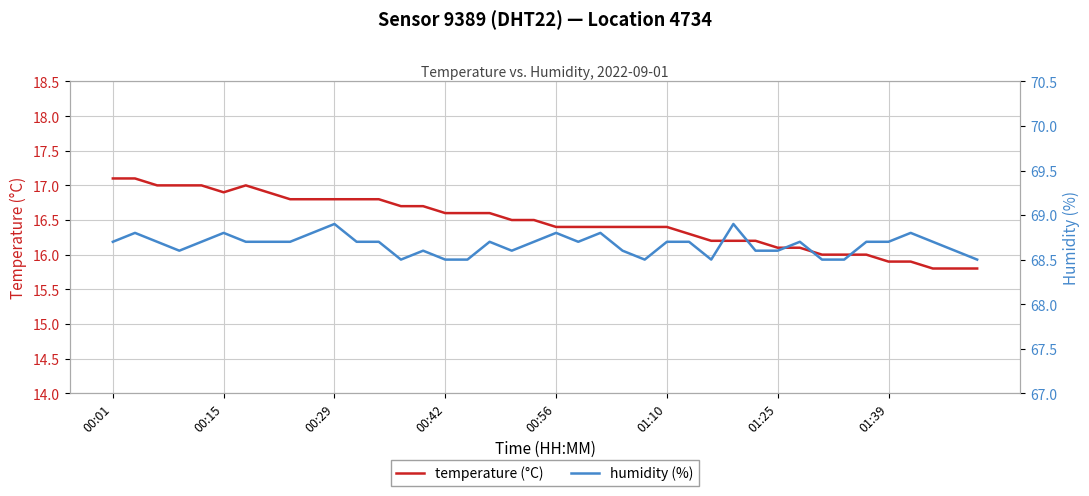

Read the temperature (°C) value at 33.

16.0